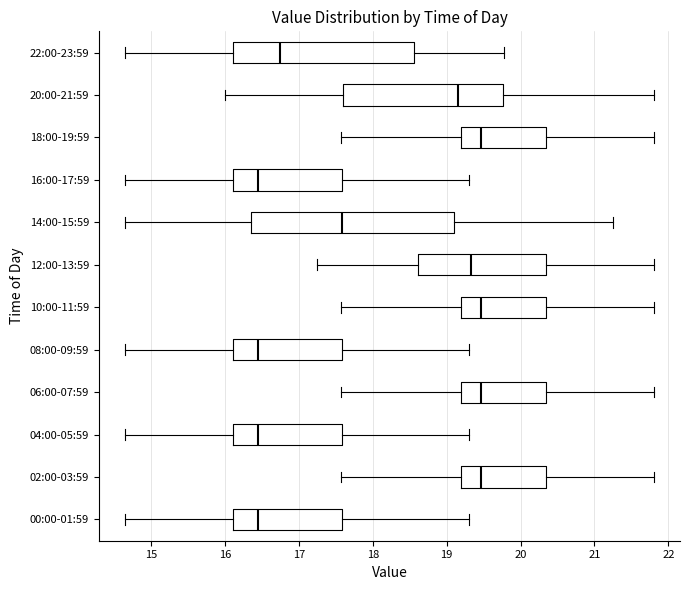

Which box is the widest, from its left edge to its right edge?

14:00-15:59